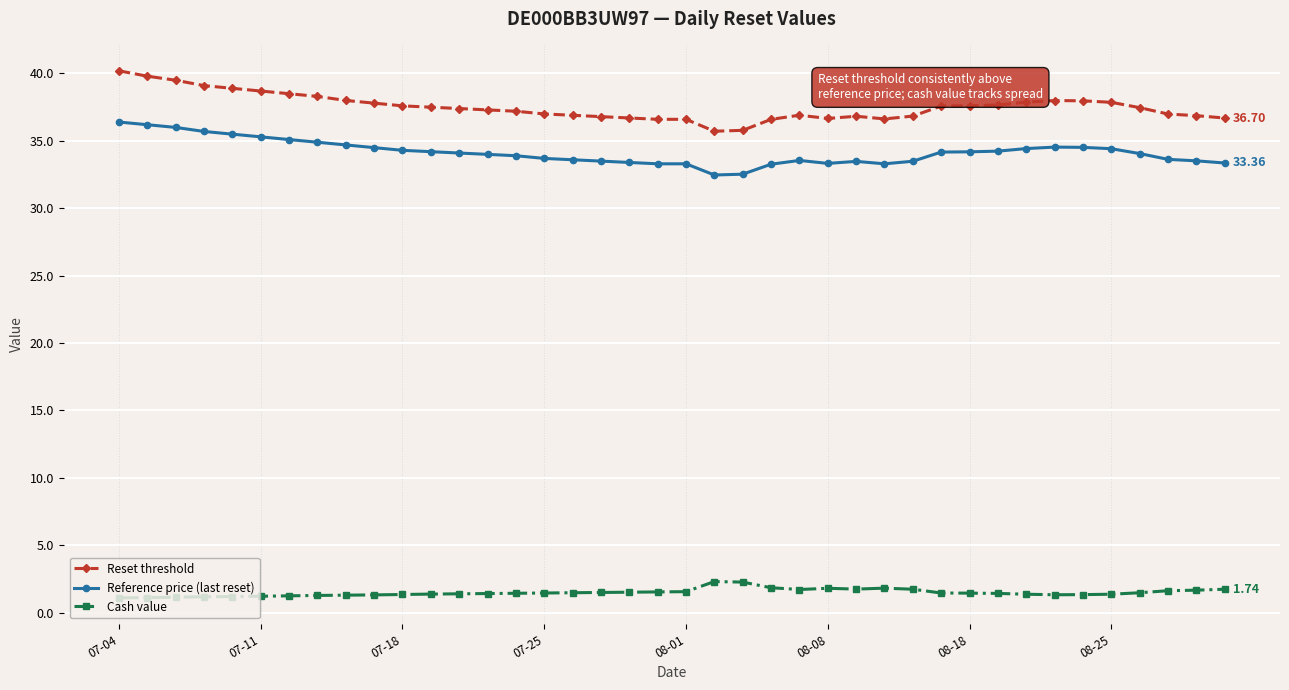

True or false: Reset threshold has more than 1 interior local peaks.

True